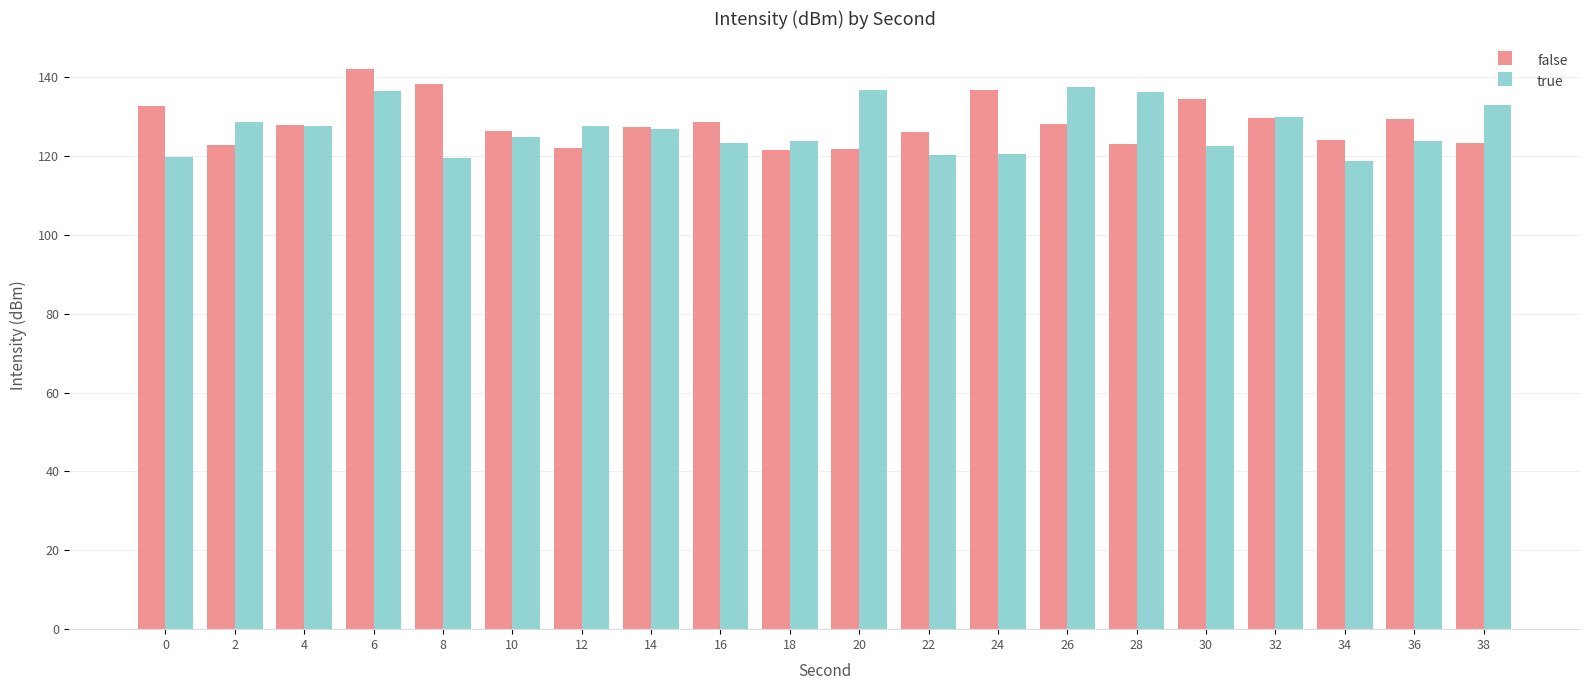

What is the total value across all series at 22?

246.3